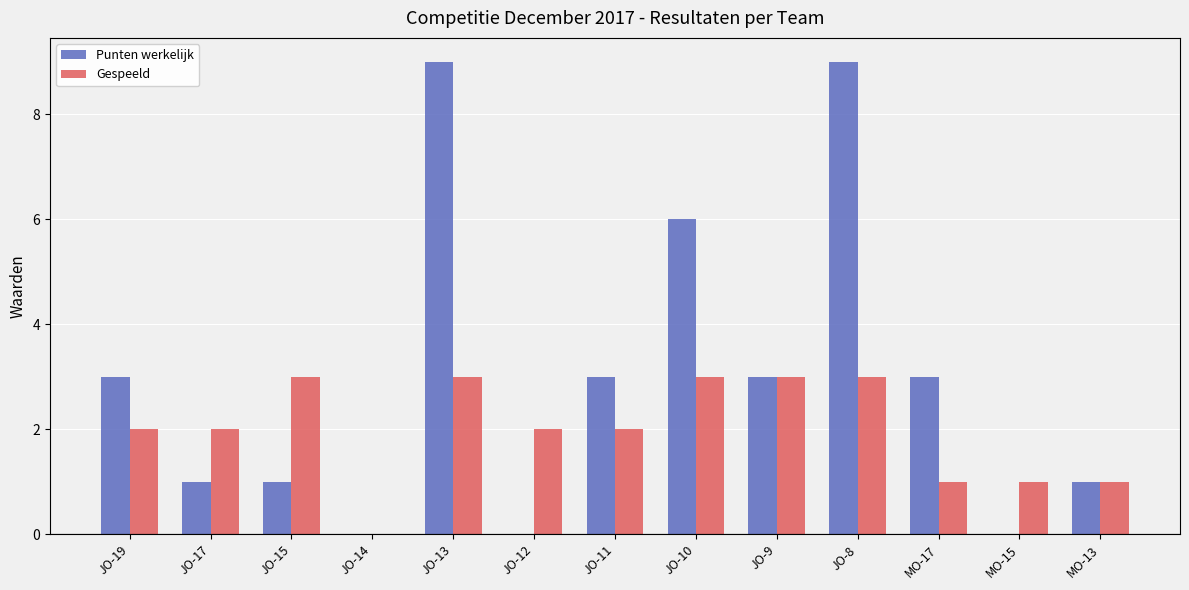

Is it true that Punten werkelijk equals 1 at JO-15?

True